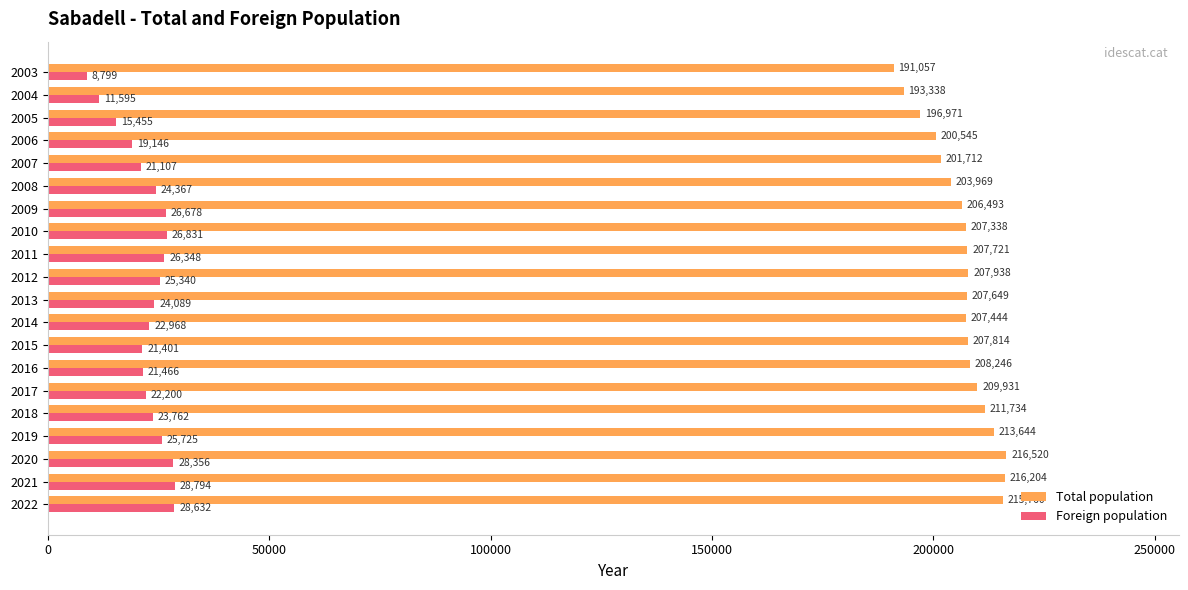

List the labels in order of Total population value, largest first.

2020, 2021, 2022, 2019, 2018, 2017, 2016, 2012, 2015, 2011, 2013, 2014, 2010, 2009, 2008, 2007, 2006, 2005, 2004, 2003